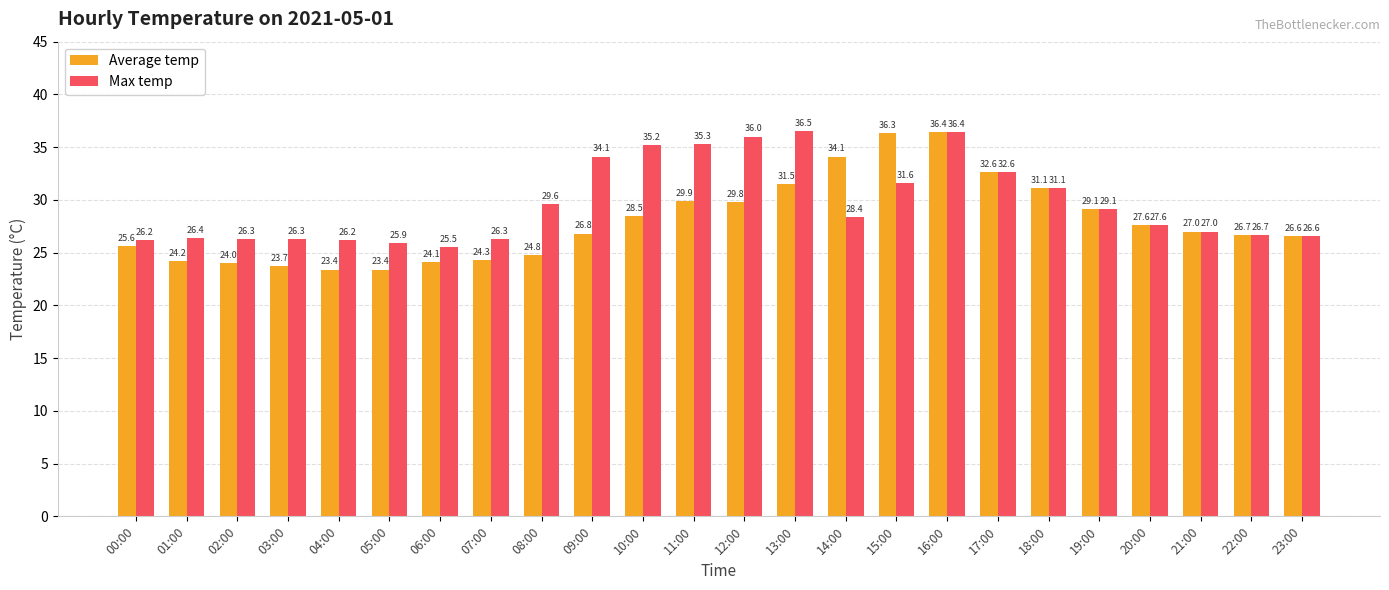

The Average temp series shows 28.5 at 10:00. True or false?

True